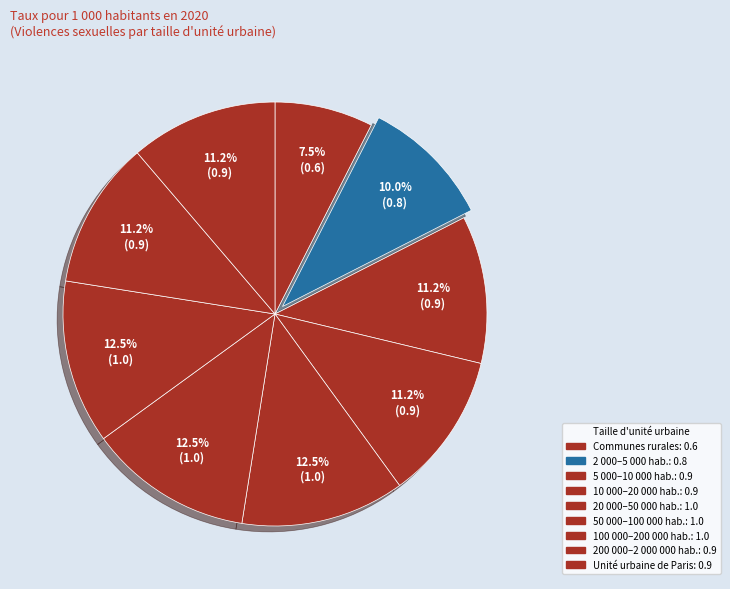

Rank the categories by value from lowest to highest.

Communes rurales, de 2 000 à 5 000 habitants, de 5 000 à 10 000 habitants, de 10 000 à 20 000 habitants, de 200 000 à 2 000 000 habitants, Unité urbaine de Paris, de 20 000 à 50 000 habitants, de 50 000 à 100 000 habitants, de 100 000 à 200 000 habitants